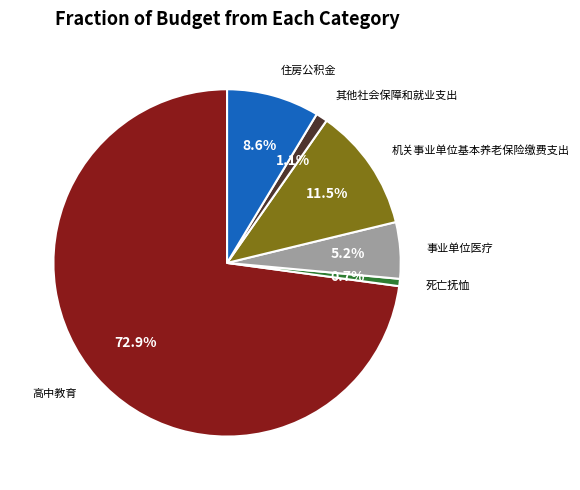

Does any single category account for the majority?

Yes